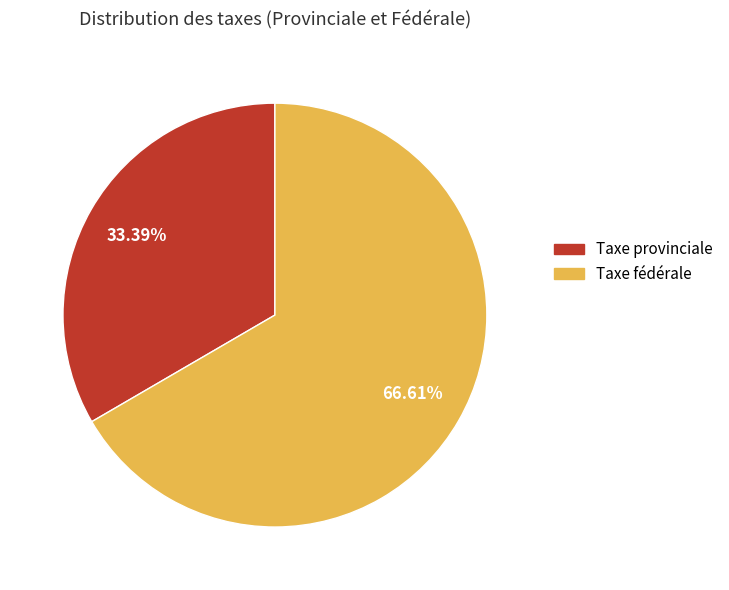

Which category has the biggest portion of the pie?

Taxe fédérale